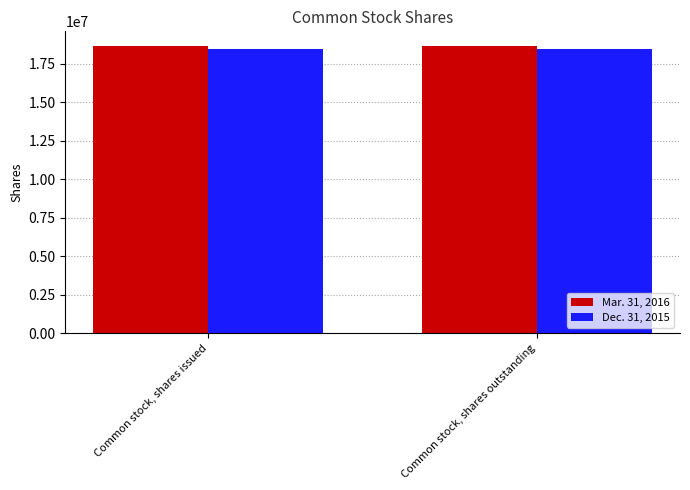

What is the sum of the Mar. 31, 2016 values at Common stock, shares issued and Common stock, shares outstanding?

37349704